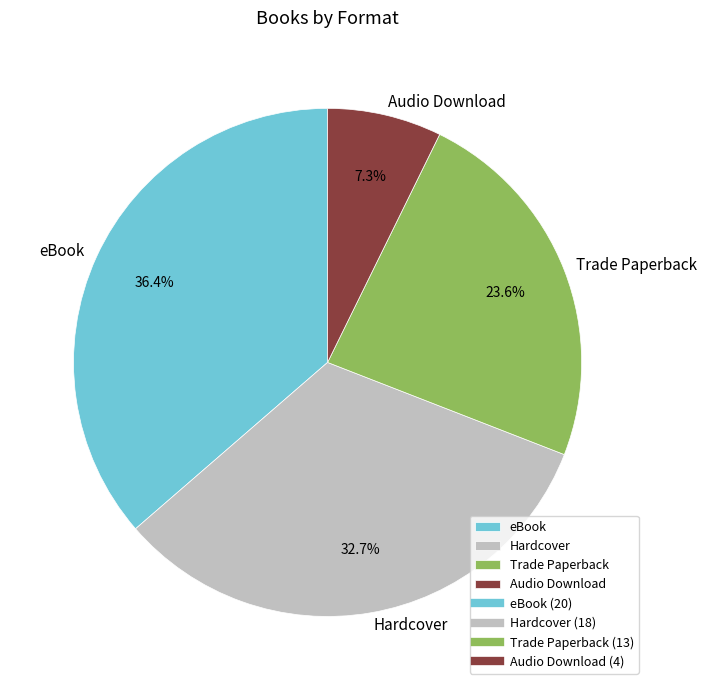

What percentage is the eBook slice, to the nearest percent?

36%